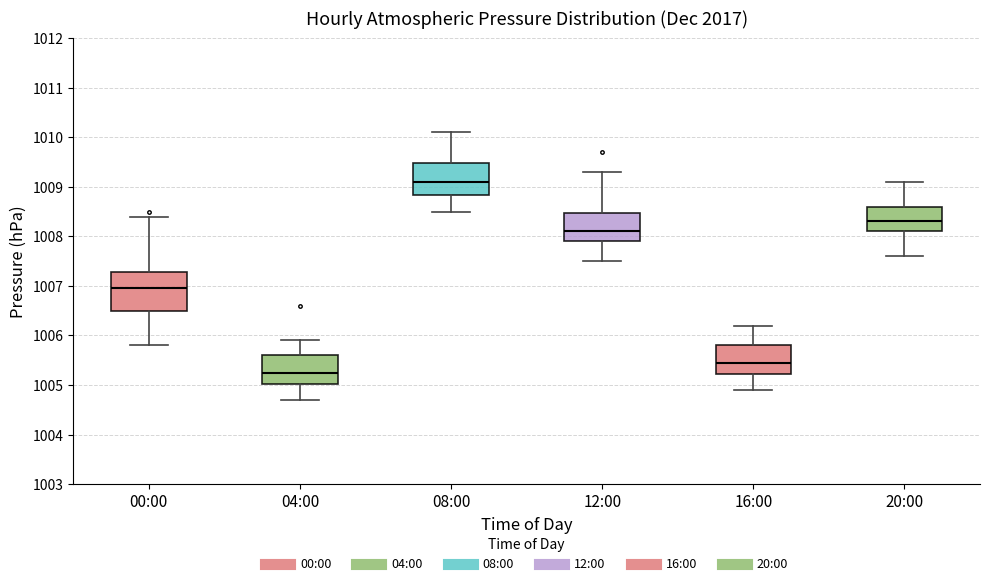

Comparing the boxes themselves (not the whiskers), which one is the tallest?

00:00